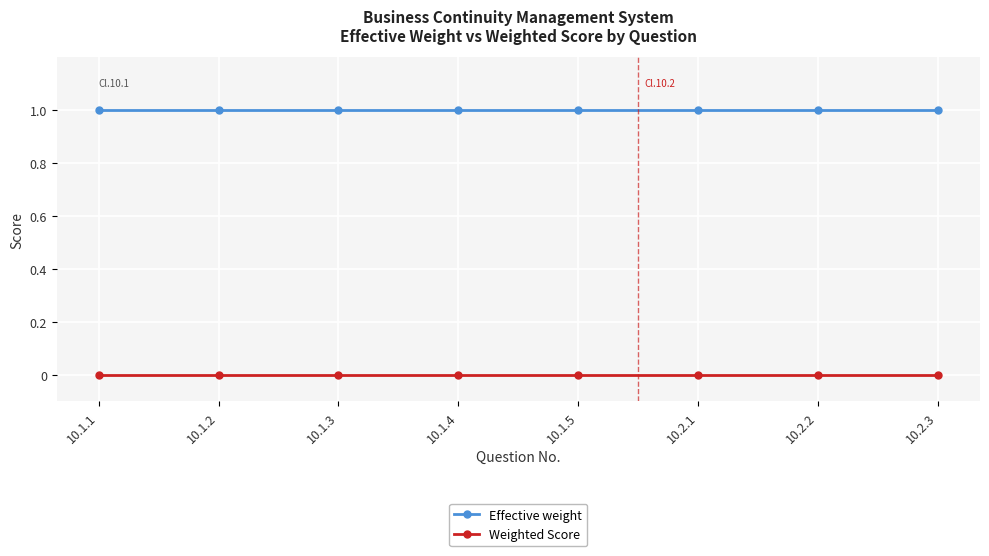

What is the sum of all Effective weight values?

8